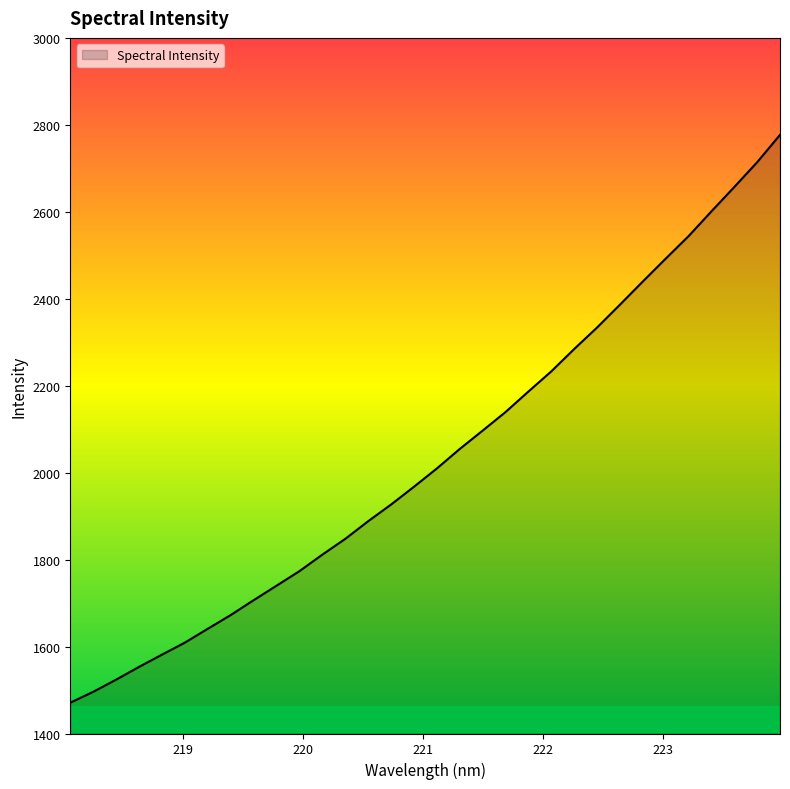

What is the smallest value displayed?

1470.9